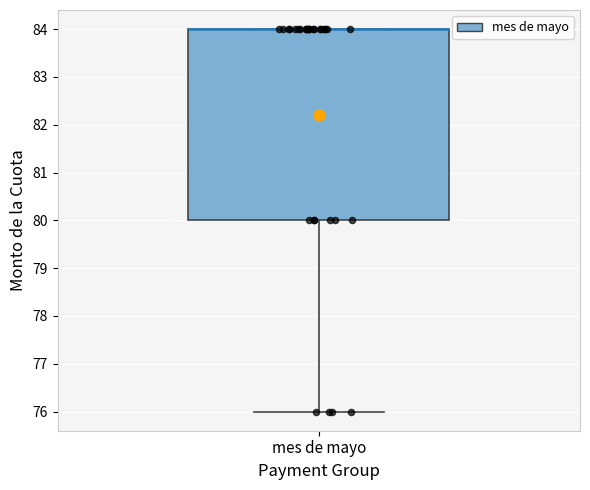

Read this box plot against the y-axis: the position of the median line, the range covered by the box, and the ends of both whiskers. The values are not printed on the chart, so give them approximately, as read against the axis.

median 84 (drawn on the box's upper edge), box 80 to 84, whiskers 76 to 84